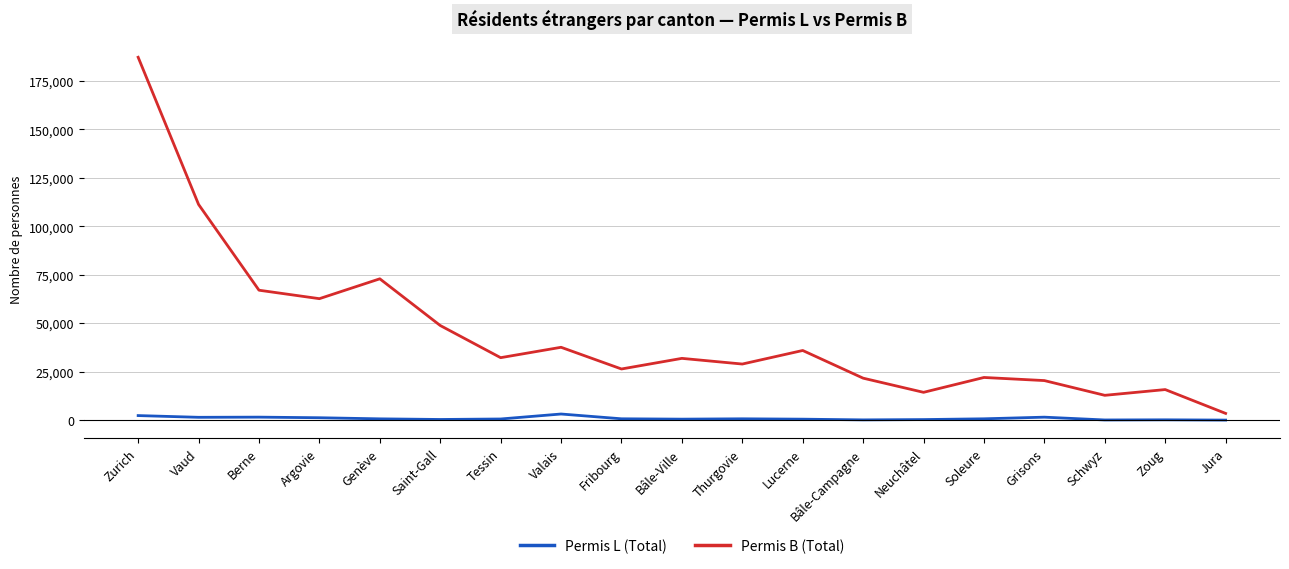

What is the difference between the Permis B (Total) values at Zoug and Fribourg?

10620